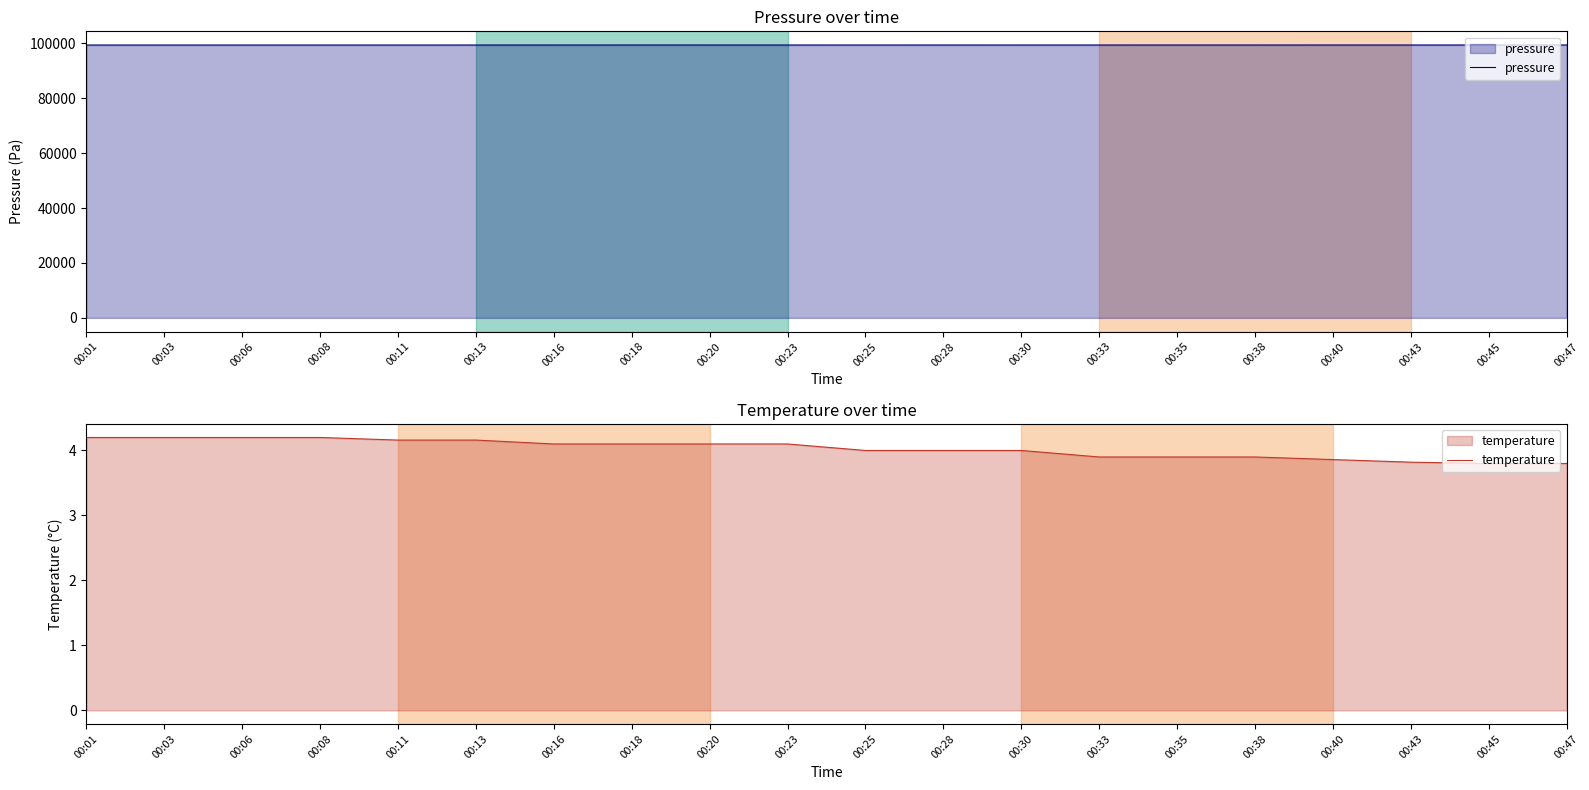

Which has a higher value, 00:43 or 00:47?

00:47